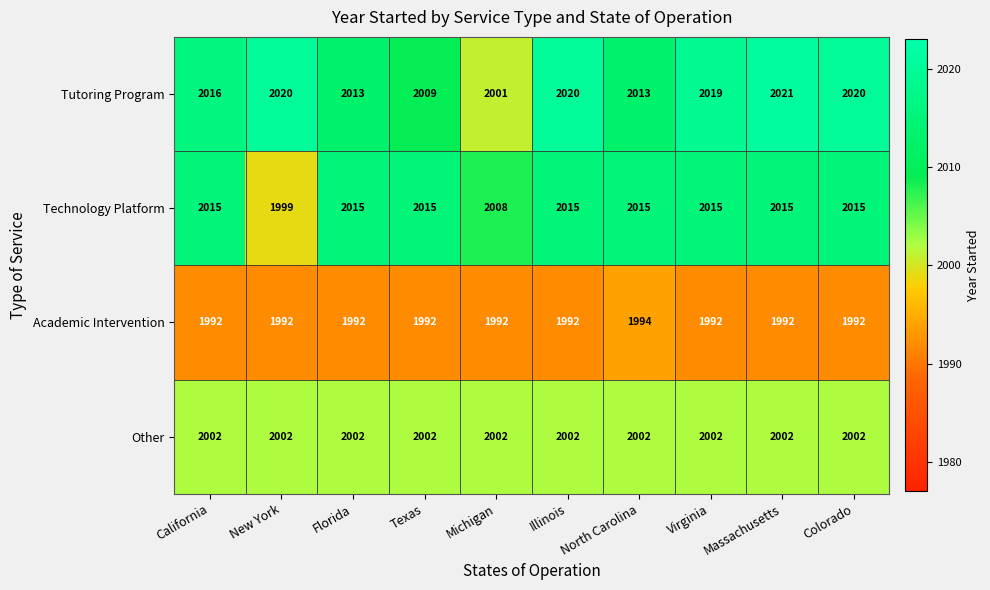

True or false: Other has a value of 2002 at Virginia.

True